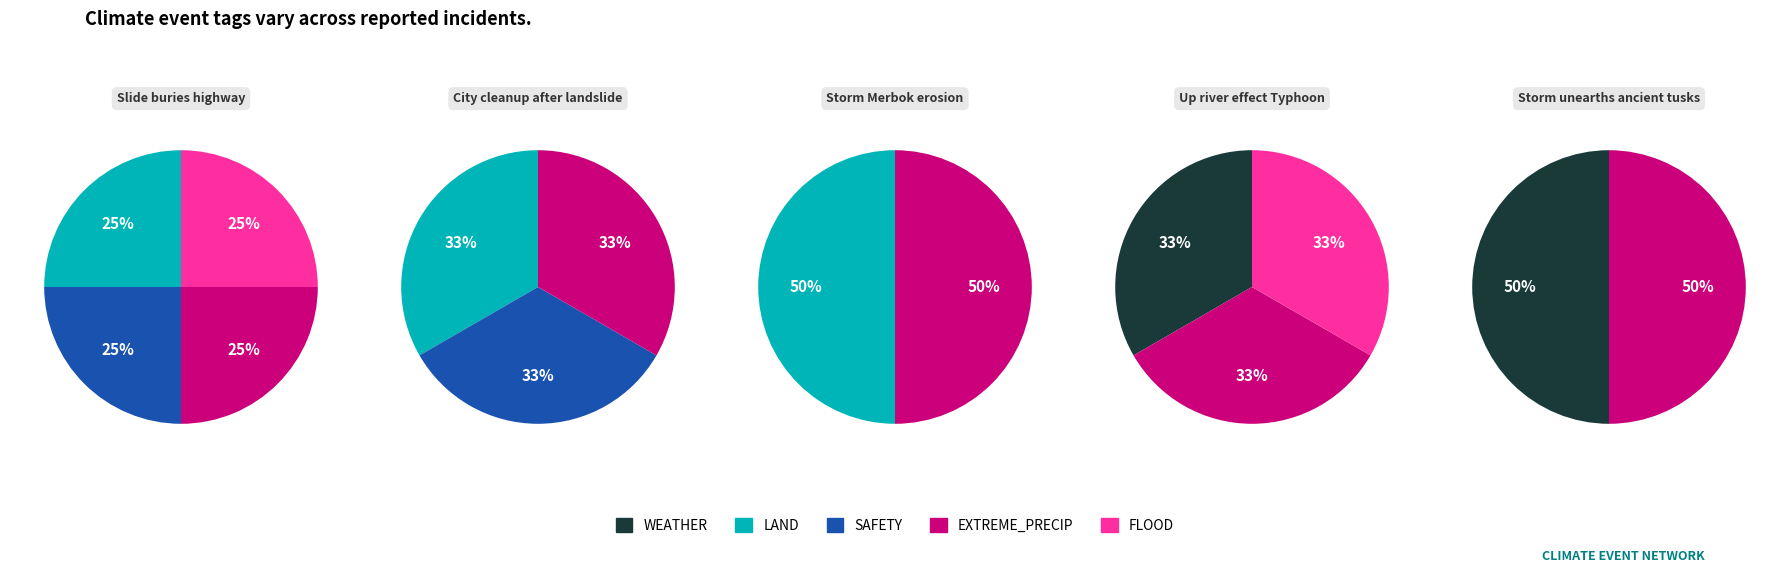

What percentage do City cleanup after landslide and Up river effect Typhoon together represent?

50.0%